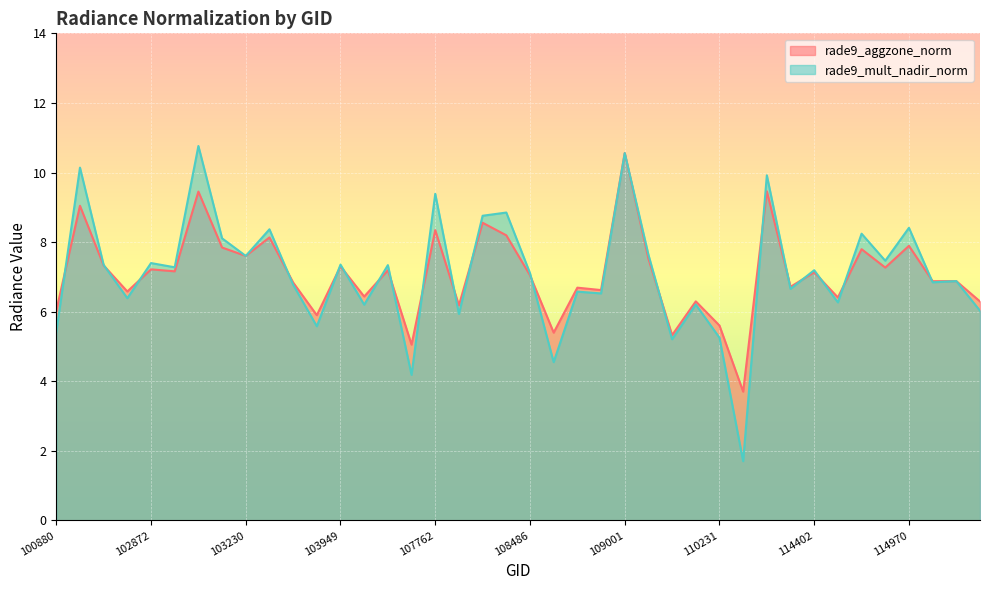

List the series in order of their peak value, lowest first.

rade9_aggzone_norm, rade9_mult_nadir_norm